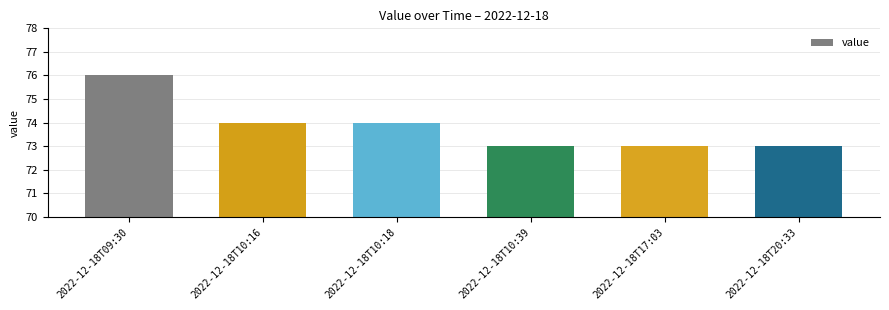

The chart shows a value of 16 at 2022-12-18T17:03. True or false?

False